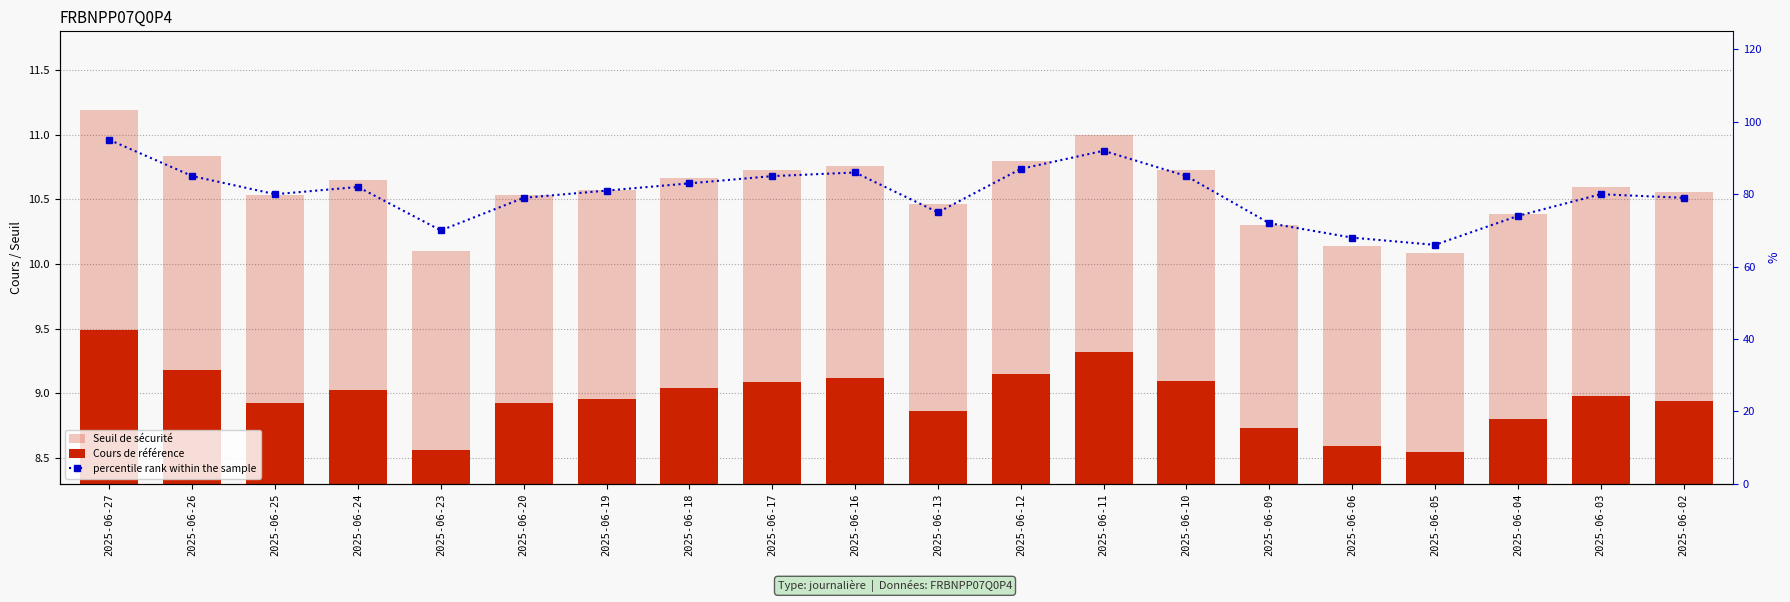

What is the difference between the maximum and minimum values in the Seuil de sécurité series?

1.1